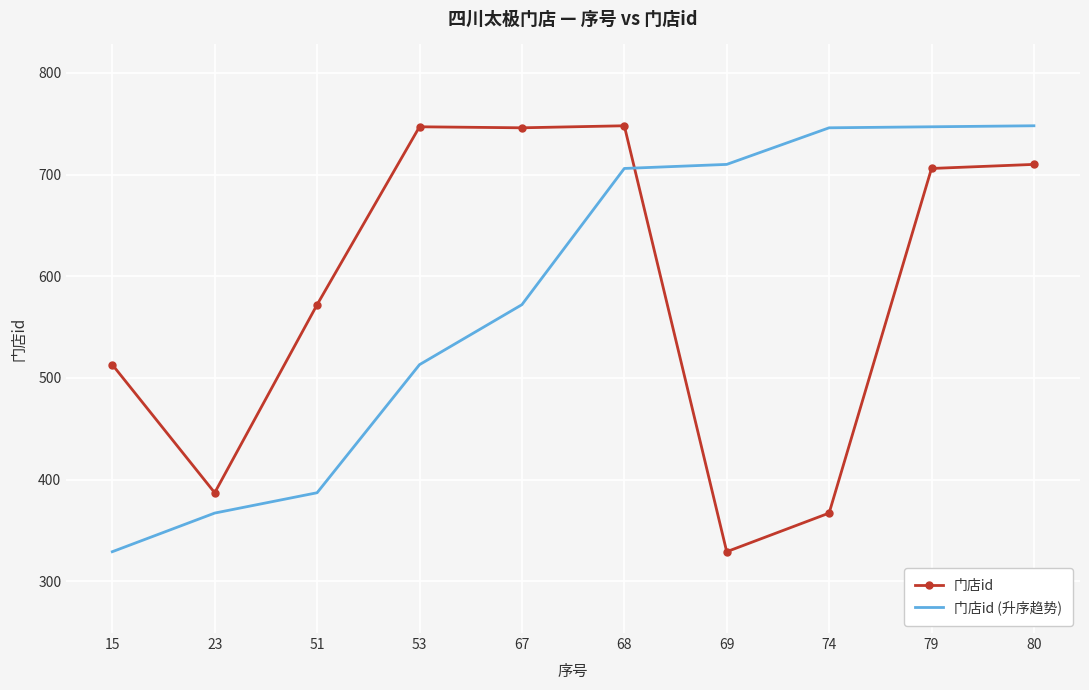

What is the difference between the 门店id values at 15 and 69?

184